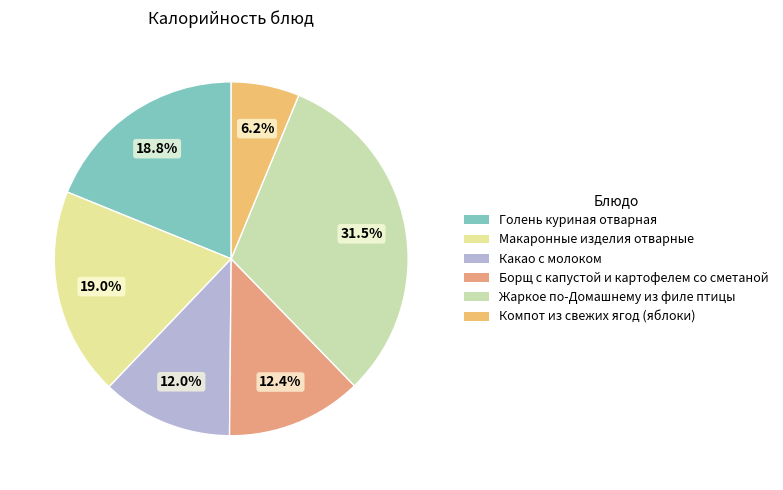

What is the ratio of the value at Голень куриная отварная to the value at Жаркое по-Домашнему из филе птицы?

0.6